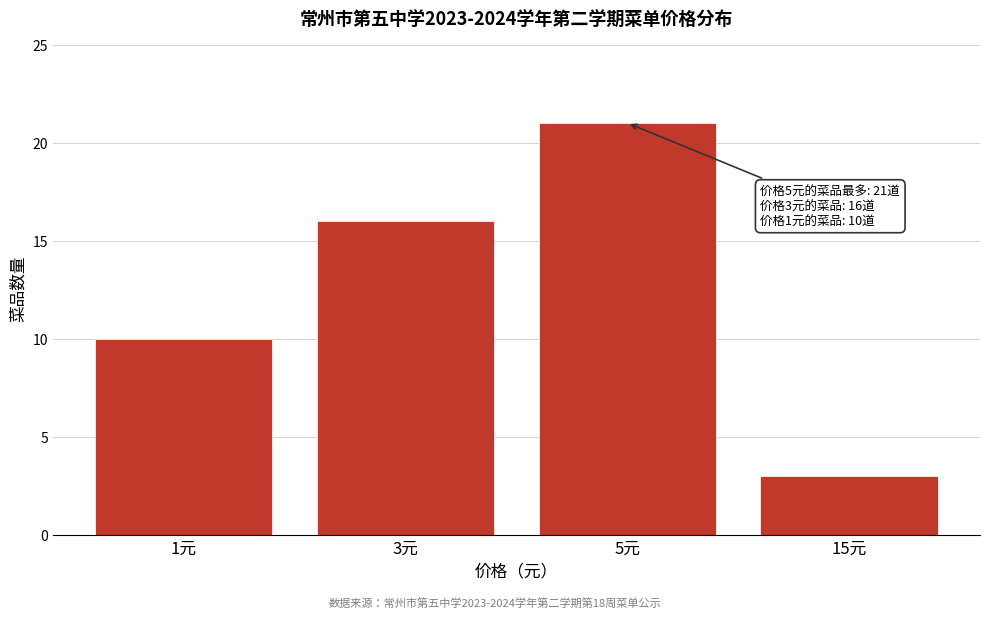

Reading left to right, list all the values displayed in this chart.

1元=10	3元=16	5元=21	15元=3